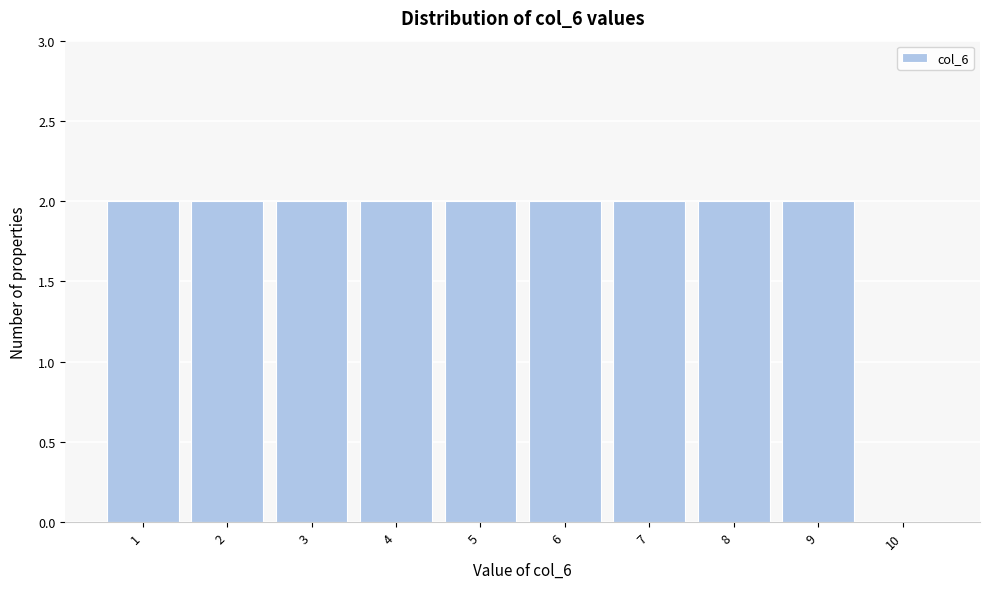

Reading left to right, transcribe all the data shown in this chart.

1=2	2=2	3=2	4=2	5=2	6=2	7=2	8=2	9=2	10=0